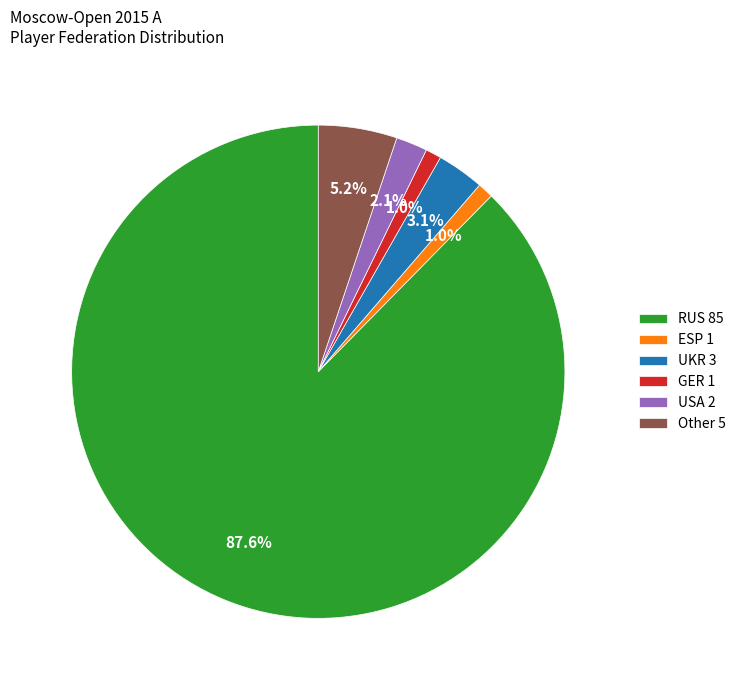

How many slices are in this pie chart?

6